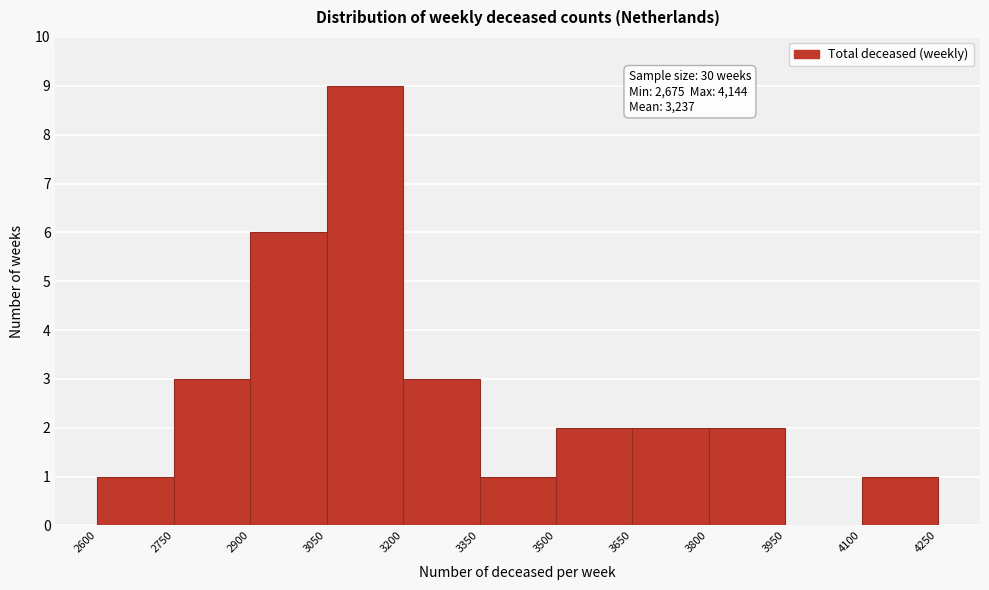

Over which range of the x-axis is the bar tallest?

3050 to 3200